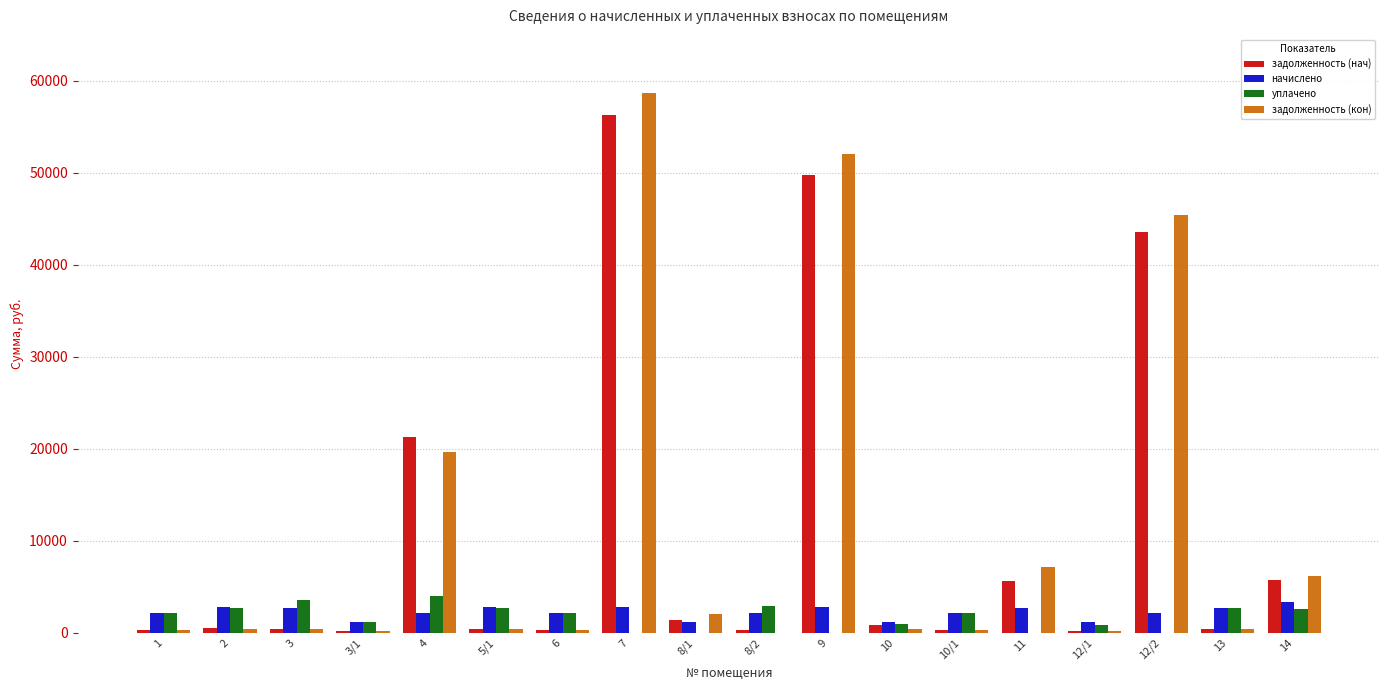

What is the maximum value for задолженность (нач)?

56341.2